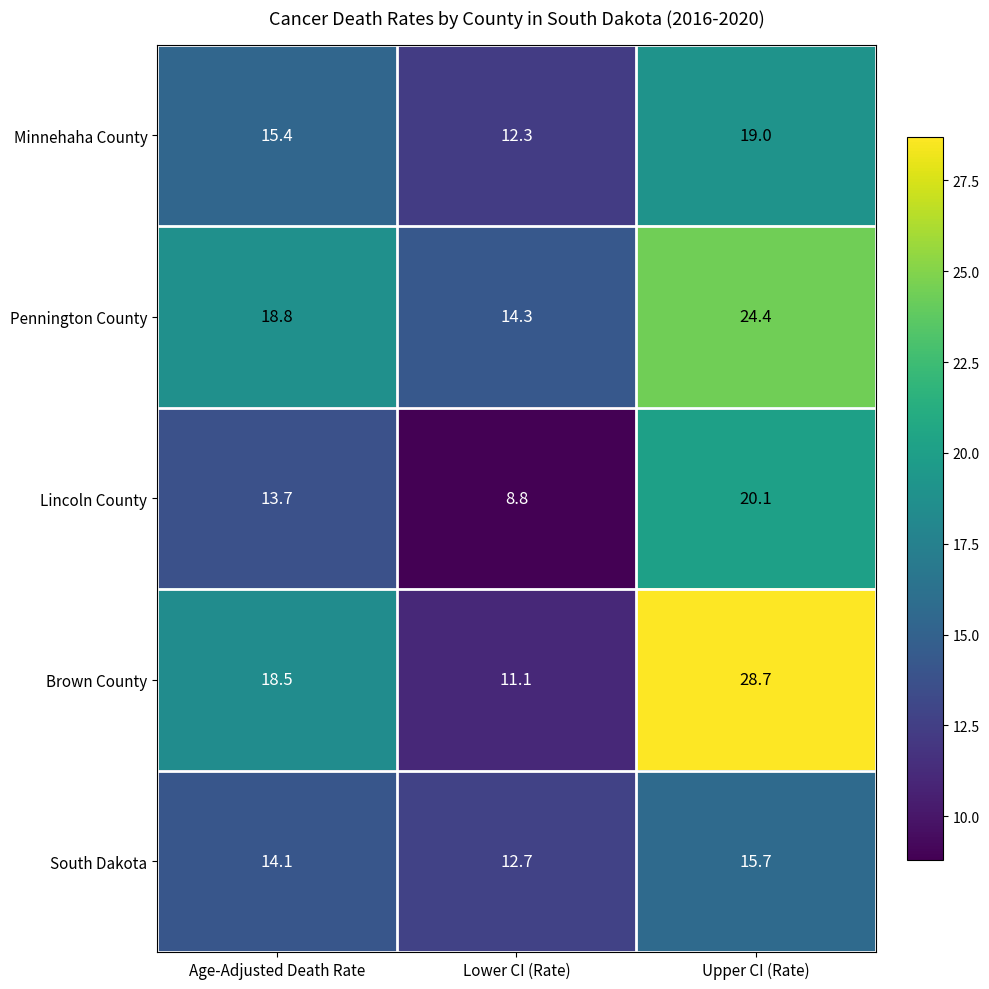

Reading left to right, transcribe all the data shown in this chart.

Minnehaha County: Age-Adjusted Death Rate=15.4	Lower CI (Rate)=12.3	Upper CI (Rate)=19.0
Pennington County: Age-Adjusted Death Rate=18.8	Lower CI (Rate)=14.3	Upper CI (Rate)=24.4
Lincoln County: Age-Adjusted Death Rate=13.7	Lower CI (Rate)=8.8	Upper CI (Rate)=20.1
Brown County: Age-Adjusted Death Rate=18.5	Lower CI (Rate)=11.1	Upper CI (Rate)=28.7
South Dakota: Age-Adjusted Death Rate=14.1	Lower CI (Rate)=12.7	Upper CI (Rate)=15.7